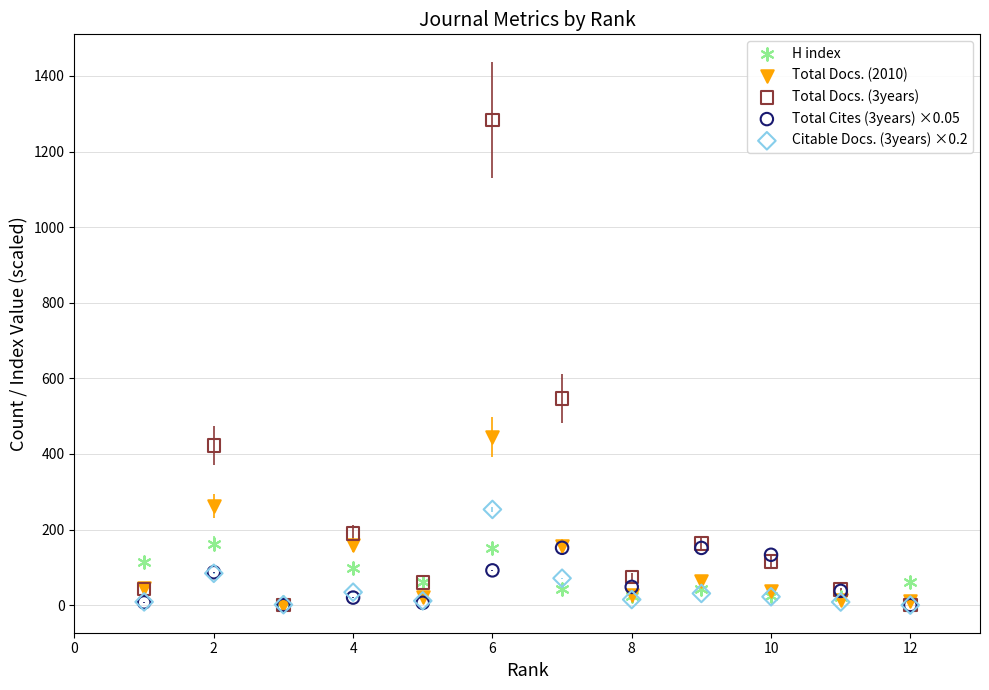

Across all series, what Y value is closest to 642?

547.0